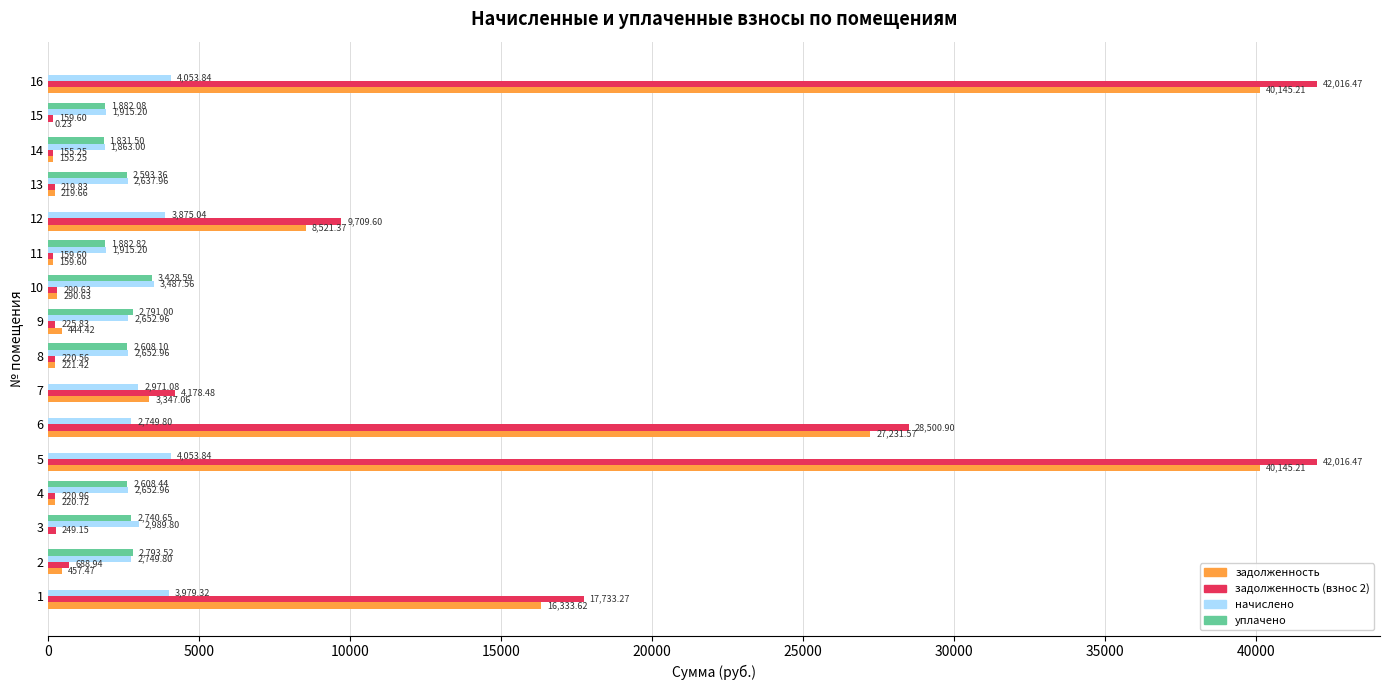

What is the sum of the начислено values at 1 and 15?

5894.5